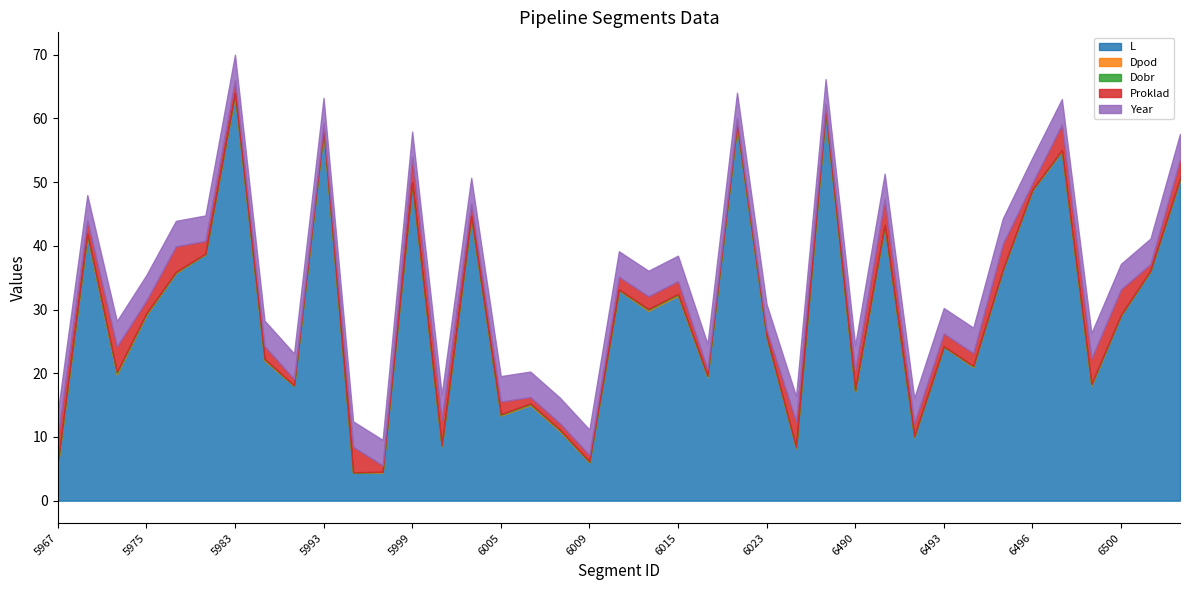

Count the number of categories in the chart.

39